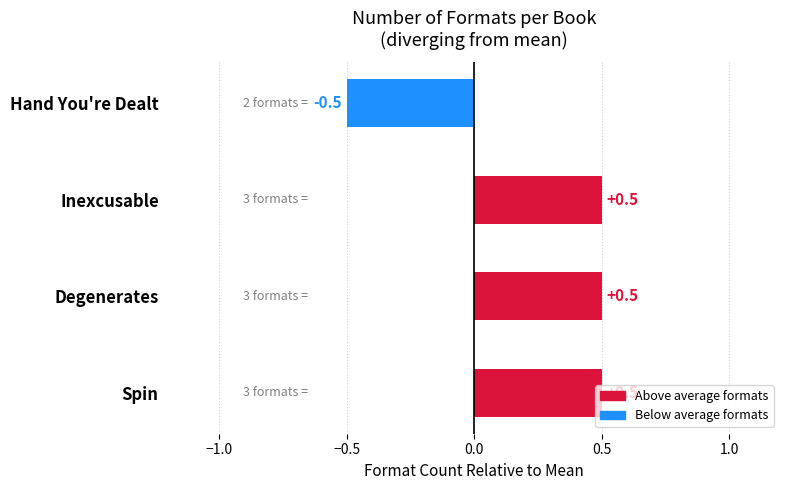

Are the bars grouped side by side (vs. stacked)?

No